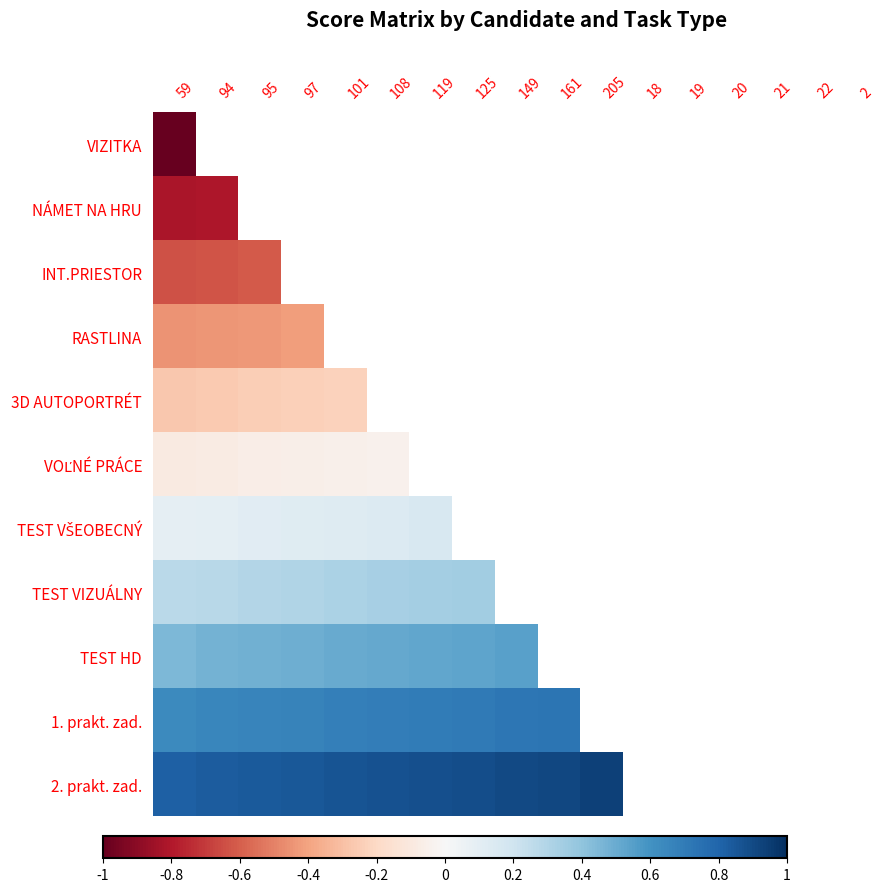

What is the greatest value displayed?

0.9